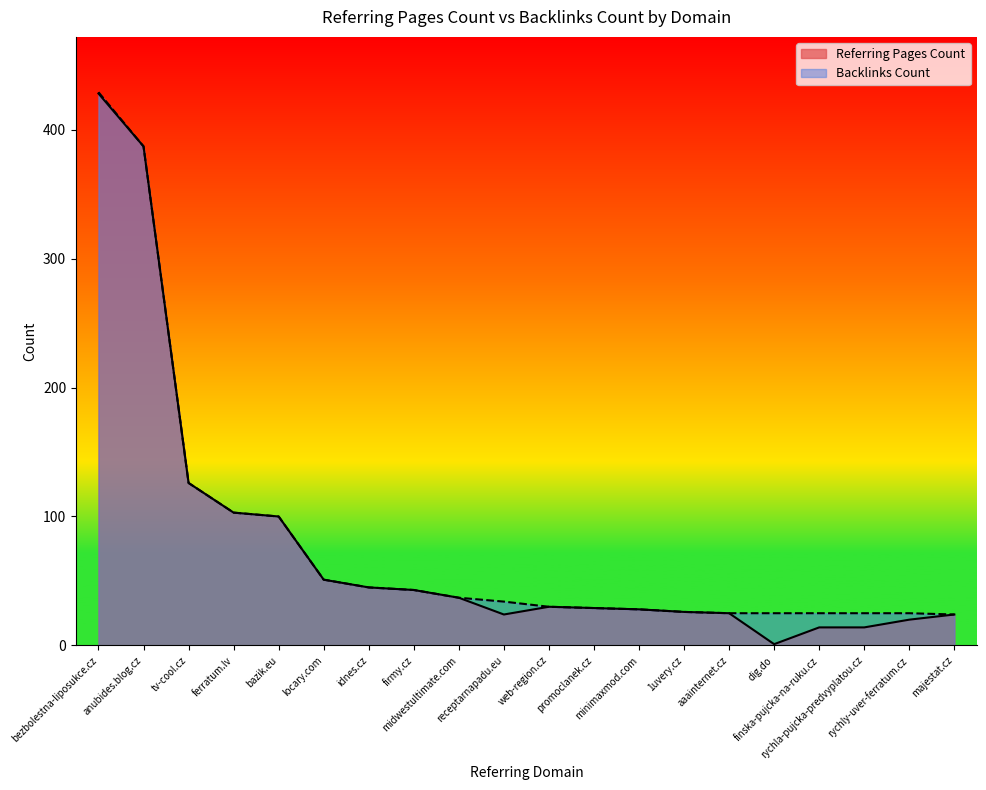

Which category has the highest value in the Referring Pages Count series?

bezbolestna-liposukce.cz